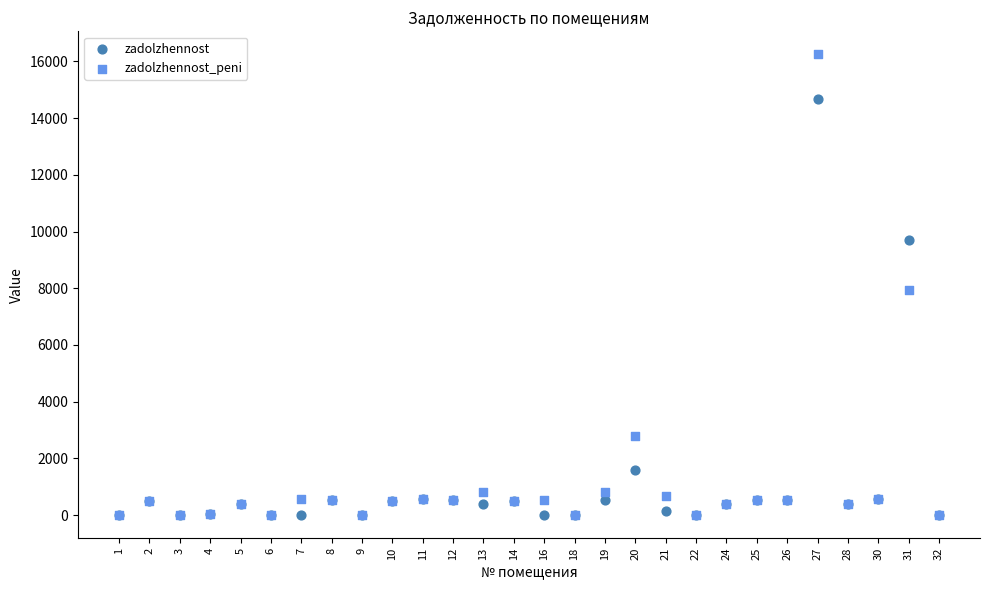

In the zadolzhennost series, what Y value is closest to 7339?

9704.5